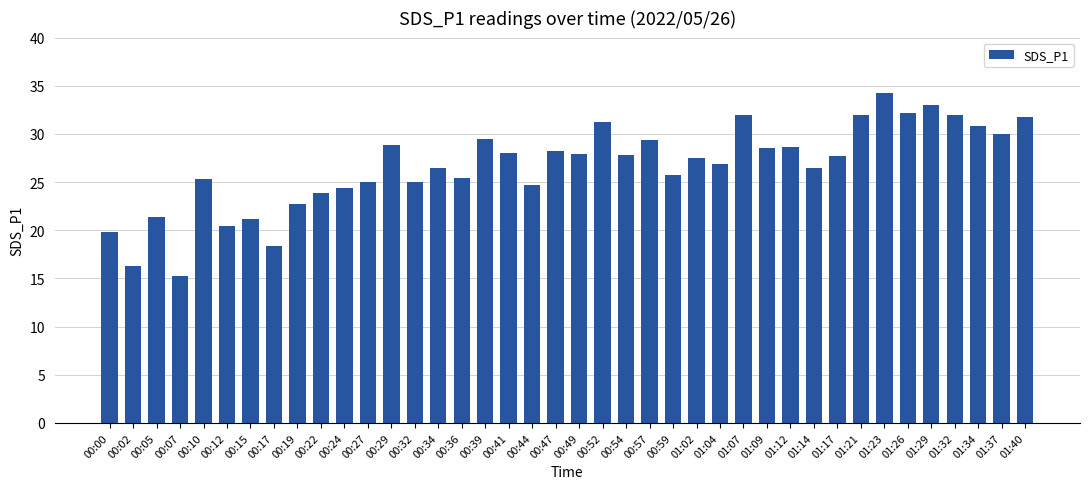

True or false: the data shows 18.4 at 00:17.

True